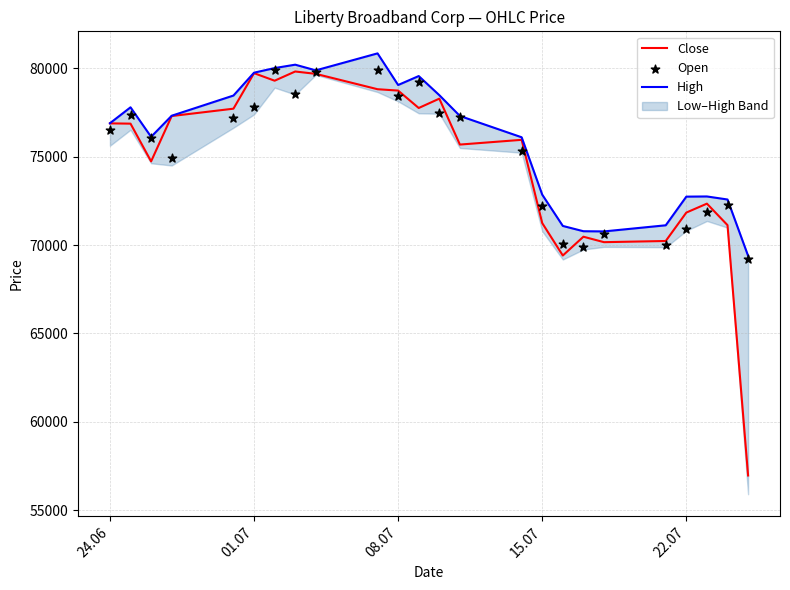

At how many categories does at least one series exceed 67038?

24